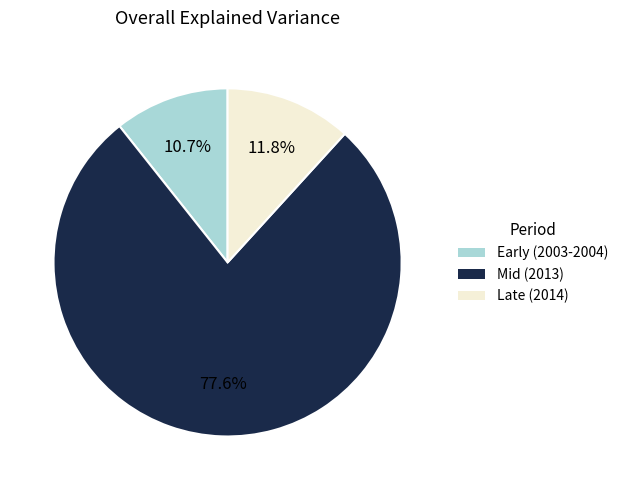

Rank the categories by value from lowest to highest.

Early (2003-2004), Late (2014), Mid (2013)